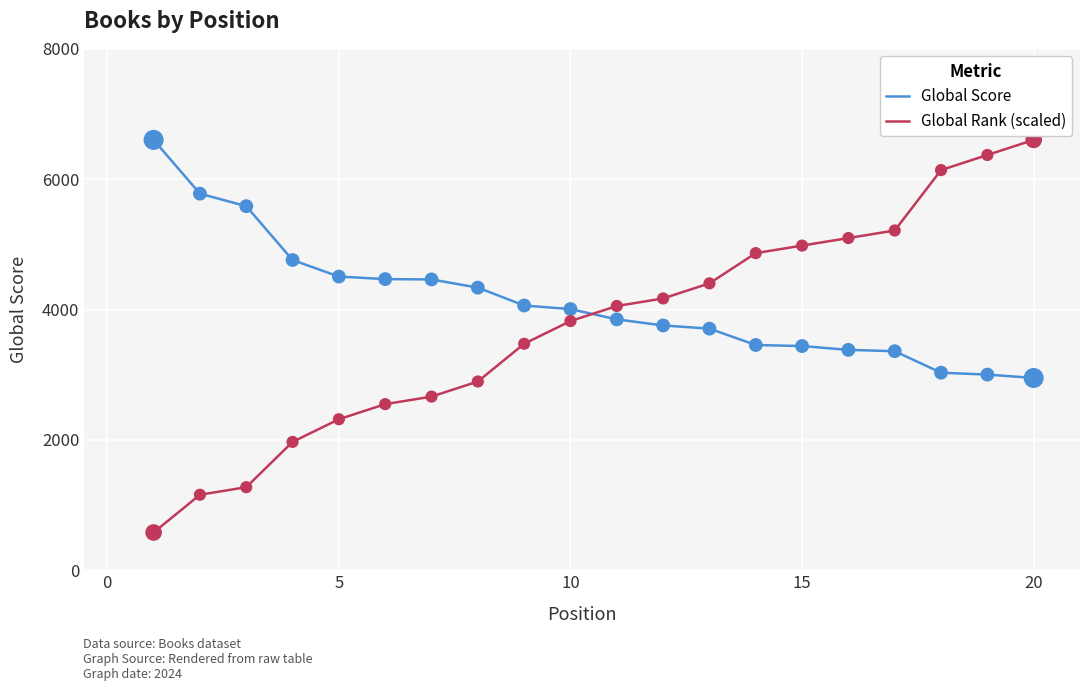

Which series has the widest spread of values?

Global Rank (scaled)